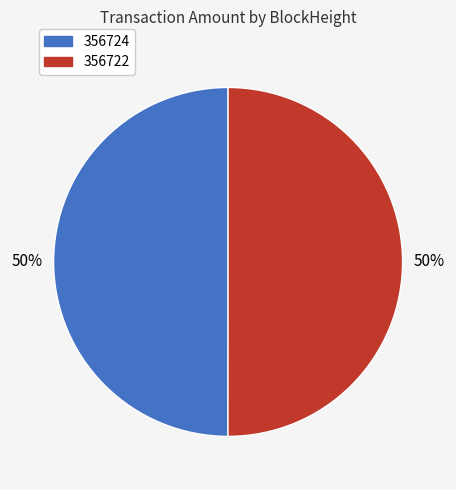

True or false: 356722 accounts for 50% of the total.

True